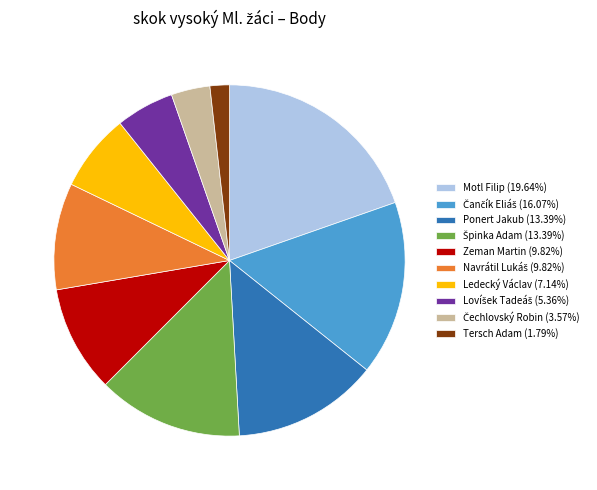

The Tersch Adam slice represents 7% of the pie. True or false?

False